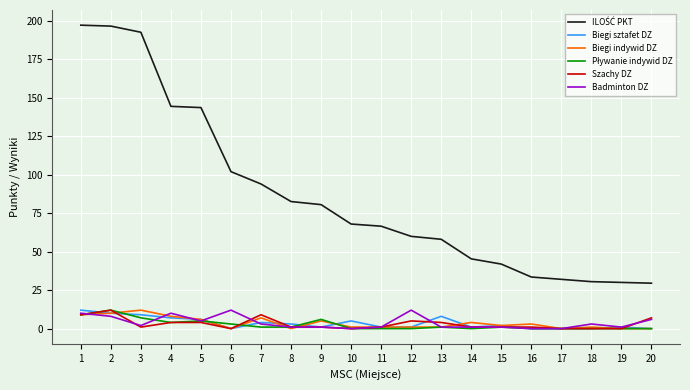

What is the spread (max minus min) of values at 2?

188.4